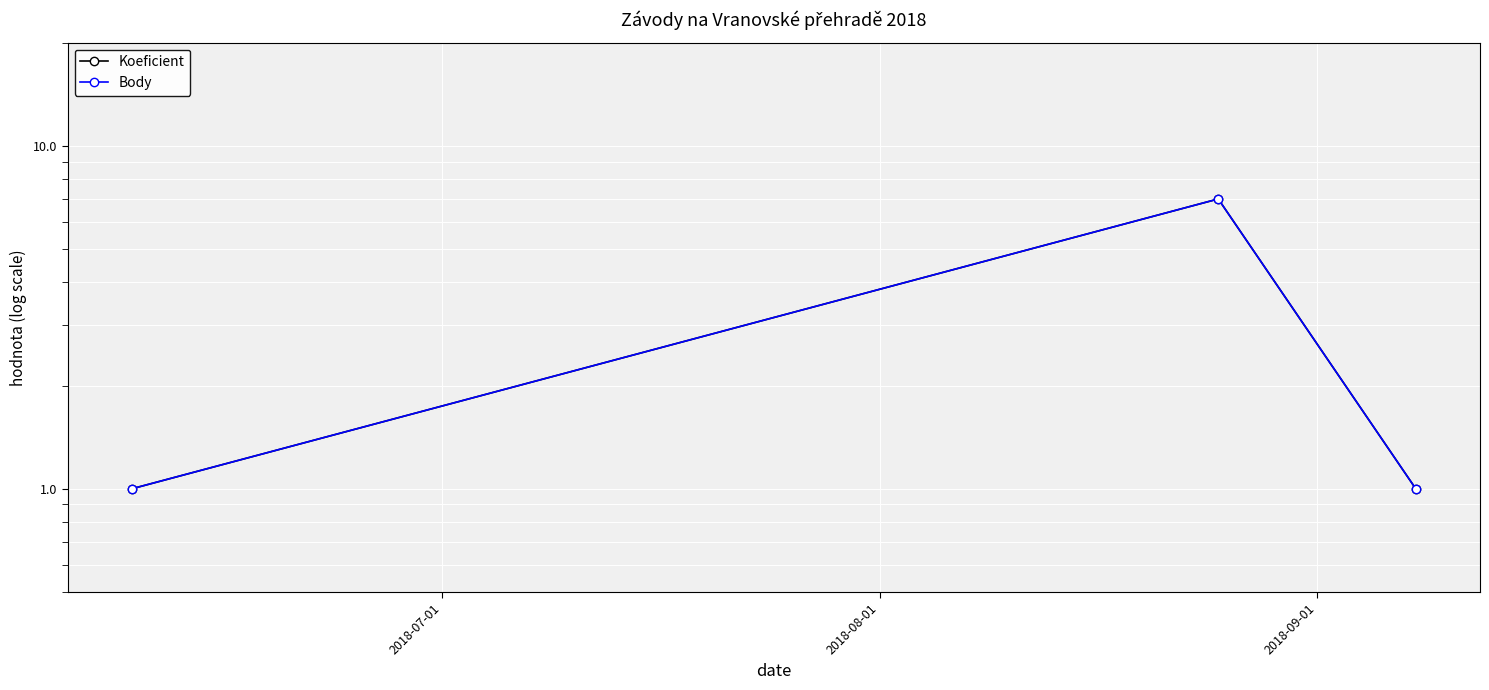

Which series changed the most between 2018-07-01 and 2018-08-01?

Koeficient